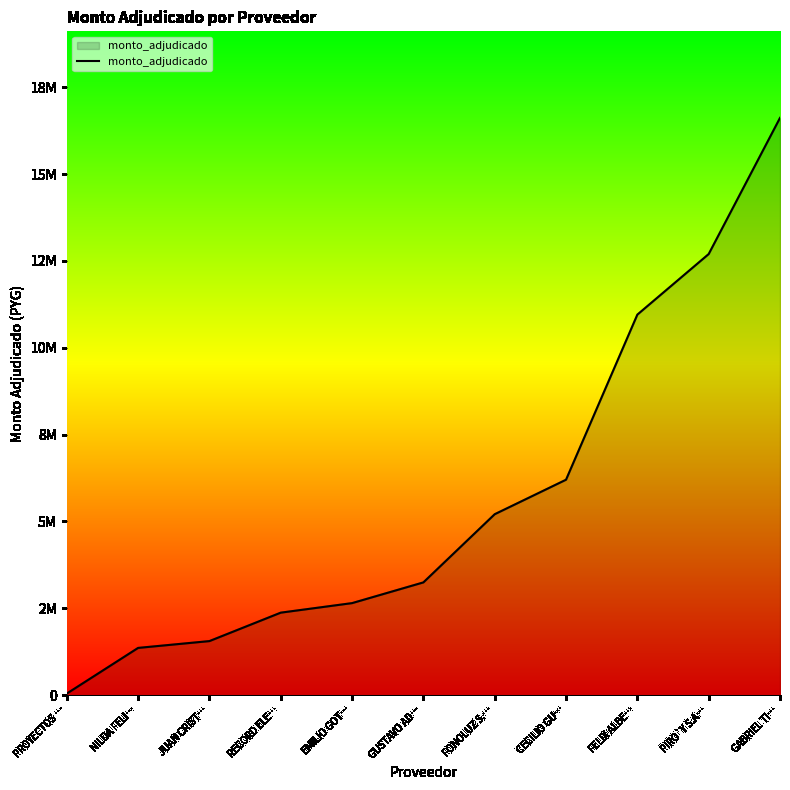

True or false: there are more than 0 points higher than both neighbors.

False